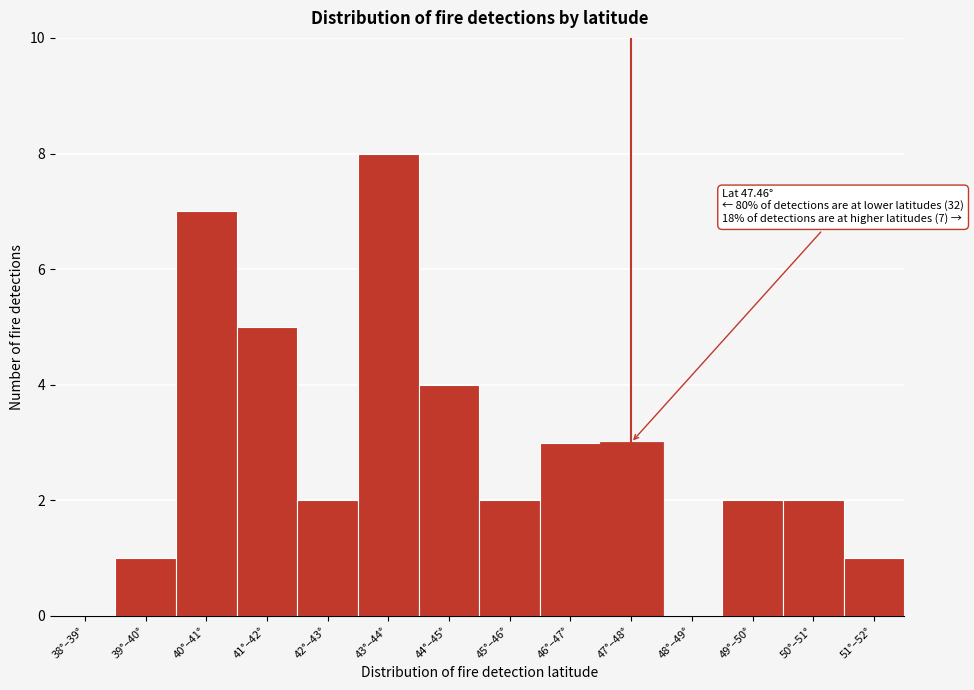

Reading right to left, transcribe all the data shown in this chart.

51°–52°=1	50°–51°=2	49°–50°=2	48°–49°=0	47°–48°=3	46°–47°=3	45°–46°=2	44°–45°=4	43°–44°=8	42°–43°=2	41°–42°=5	40°–41°=7	39°–40°=1	38°–39°=0